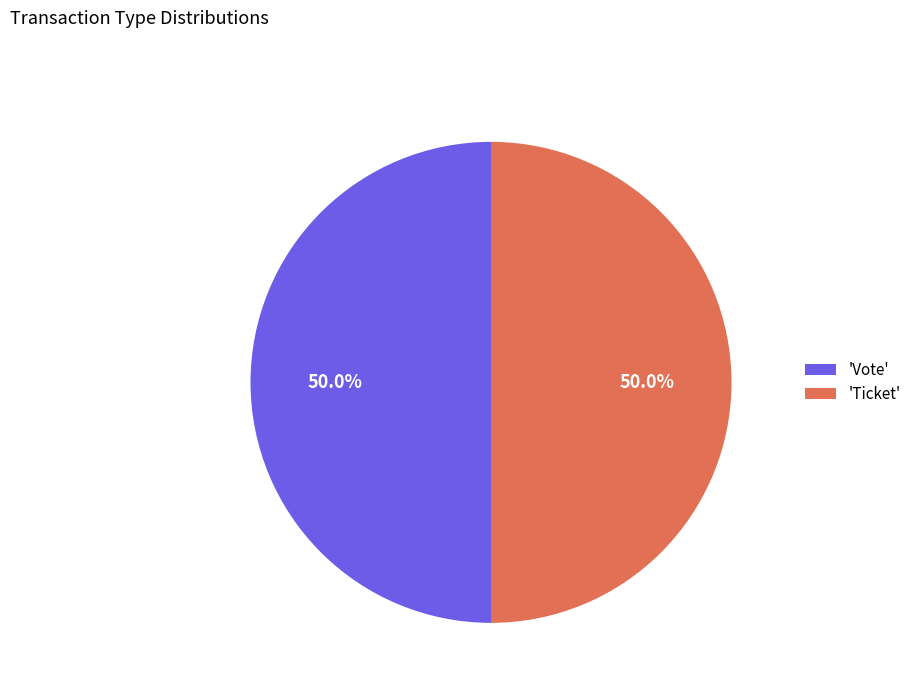

What is the ratio of the value at 'Vote' to the value at 'Ticket'?

1.0